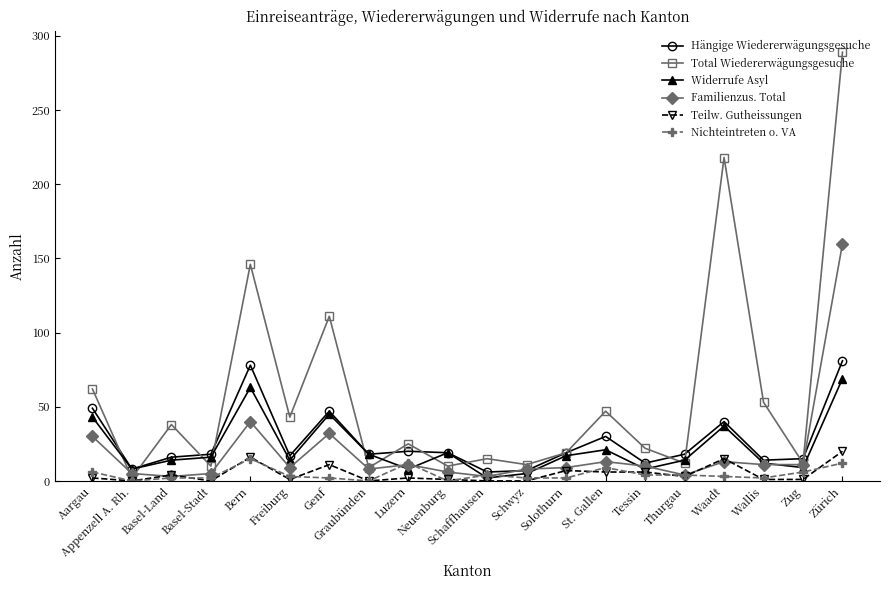

What position from the right is Zug?

2